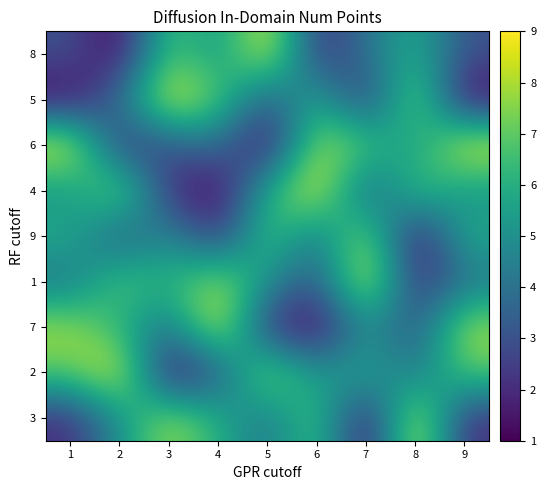

What is the total value across all series at 7?

45